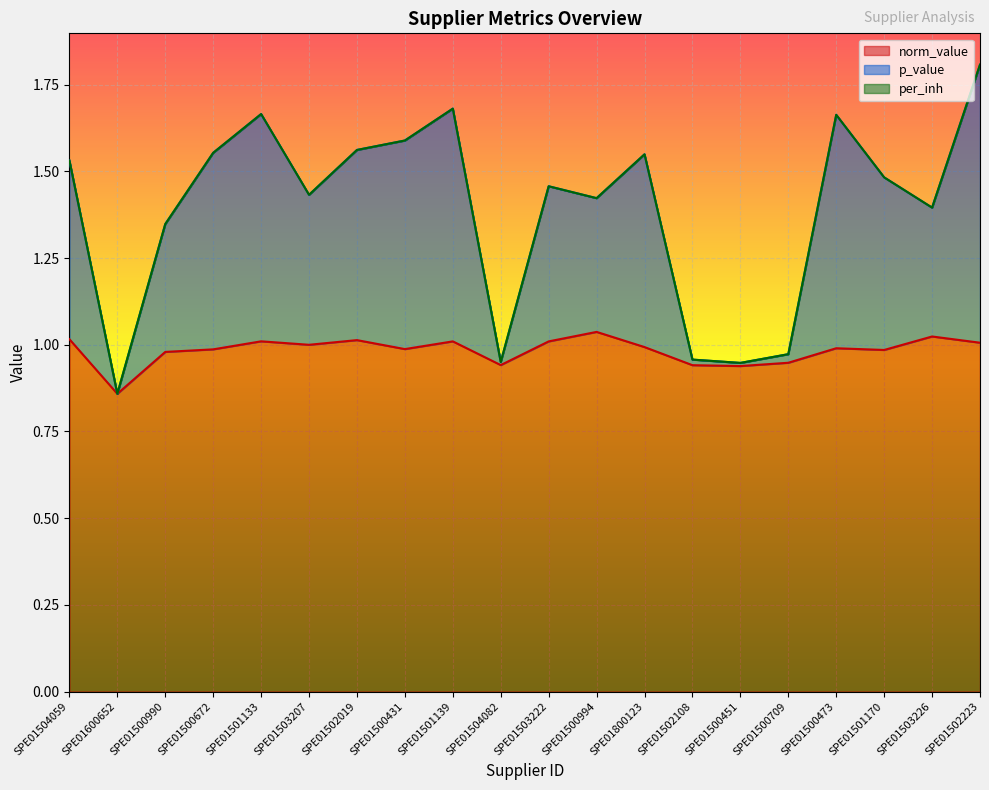

What is the difference between the maximum and second lowest values in the p_value series?

0.9